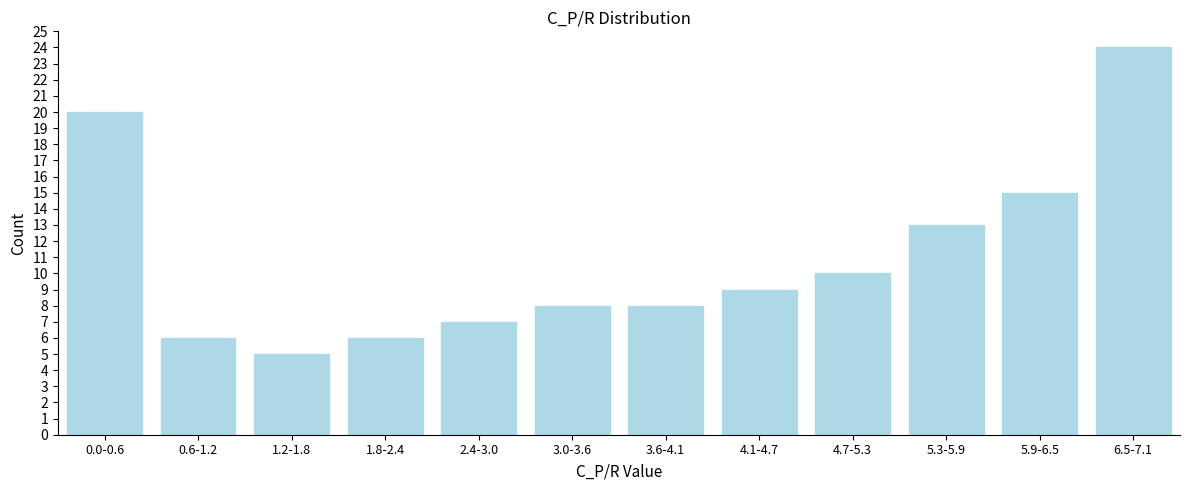

Reading left to right, list all the values displayed in this chart.

20	6	5	6	7	8	8	9	10	13	15	24